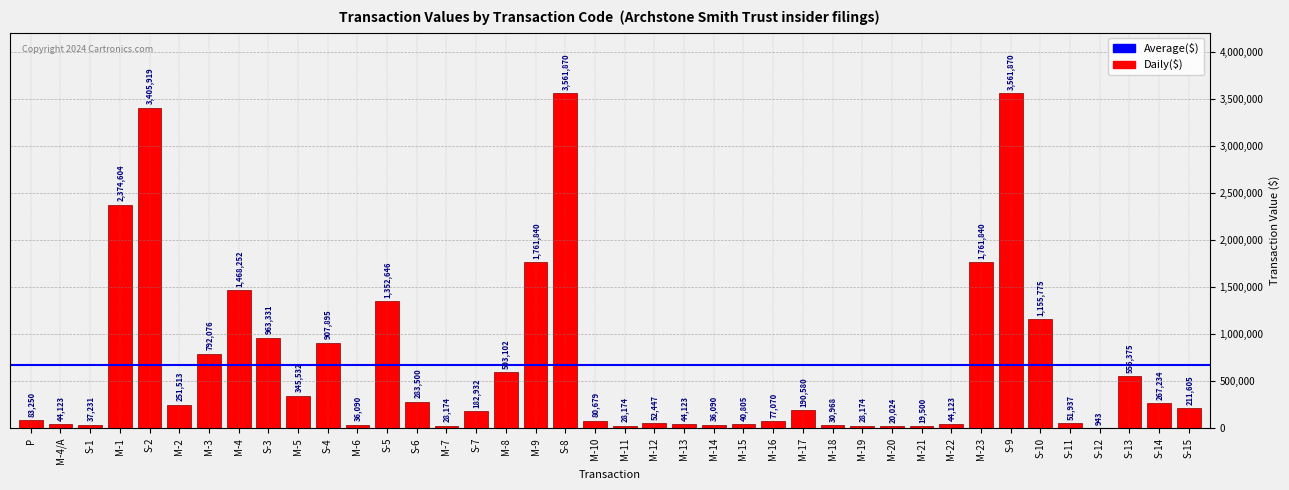

Which has a higher value, S-13 or M-4/A?

S-13